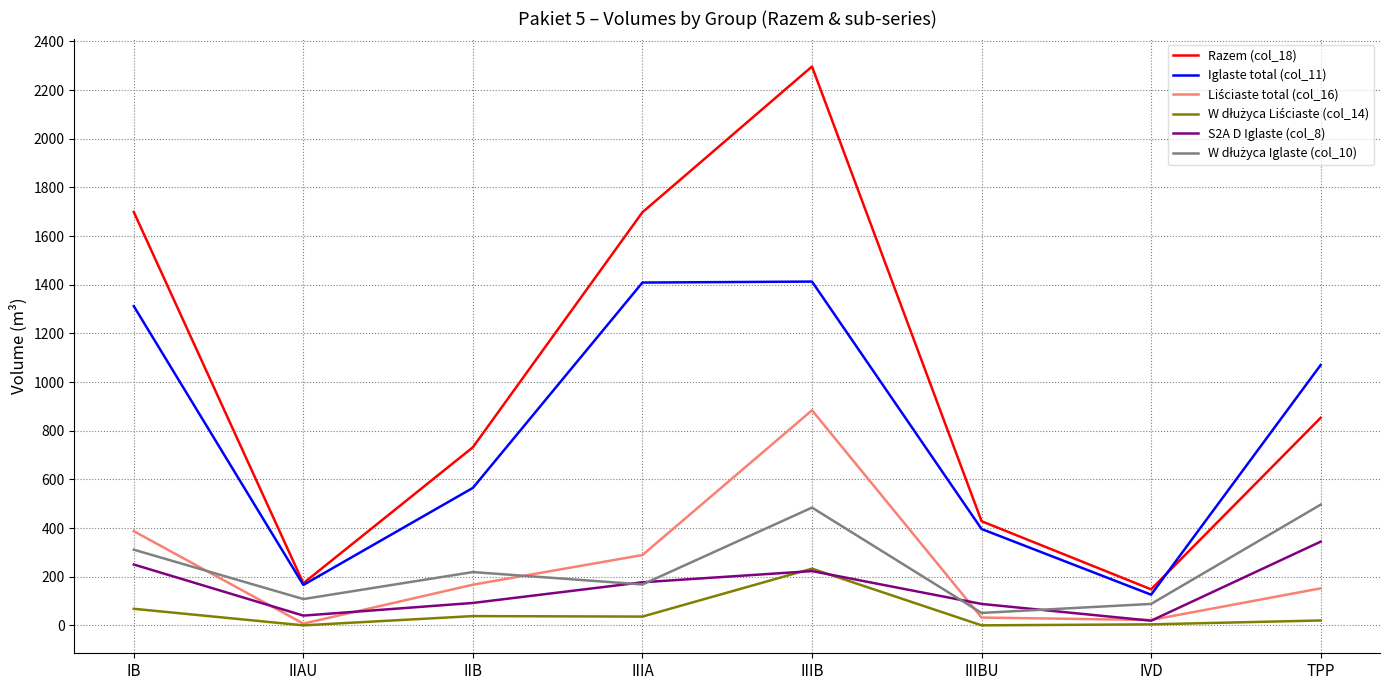

The Iglaste total (col_11) series shows 1409 at IIIA. True or false?

True